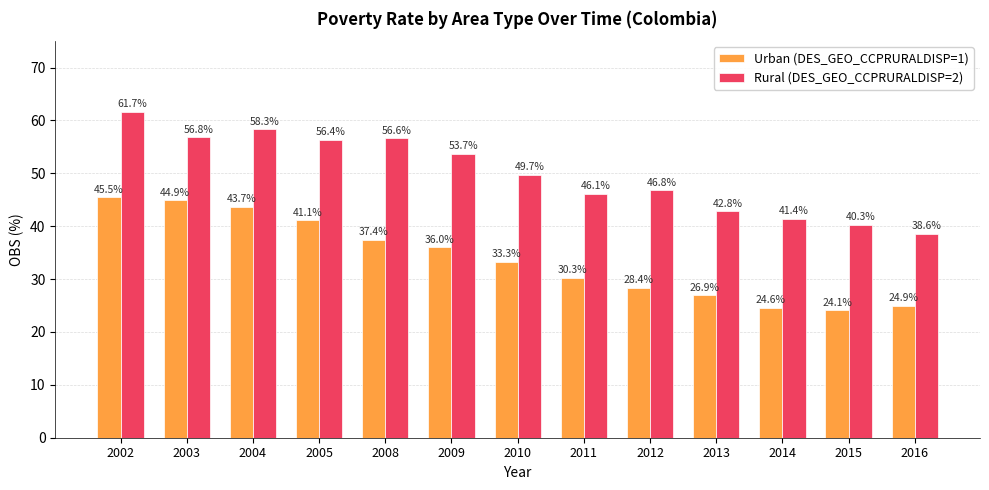

How many distinct data groups are displayed?

2